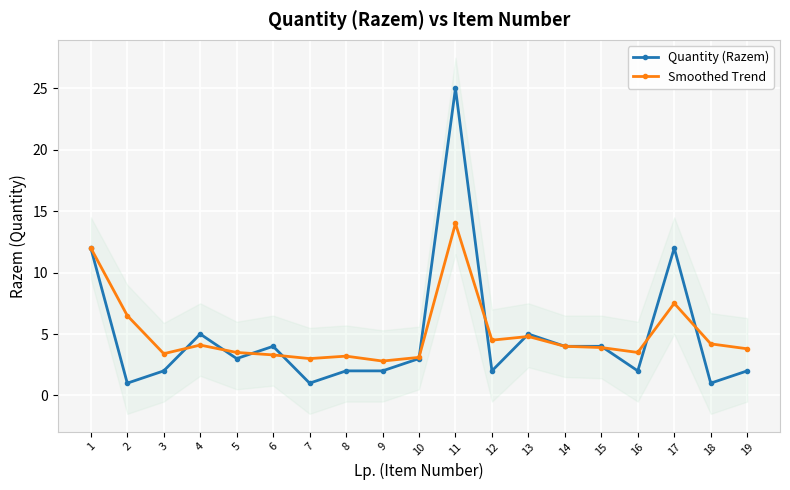

What is the approximate value of Quantity (Razem) at 13?

5.0